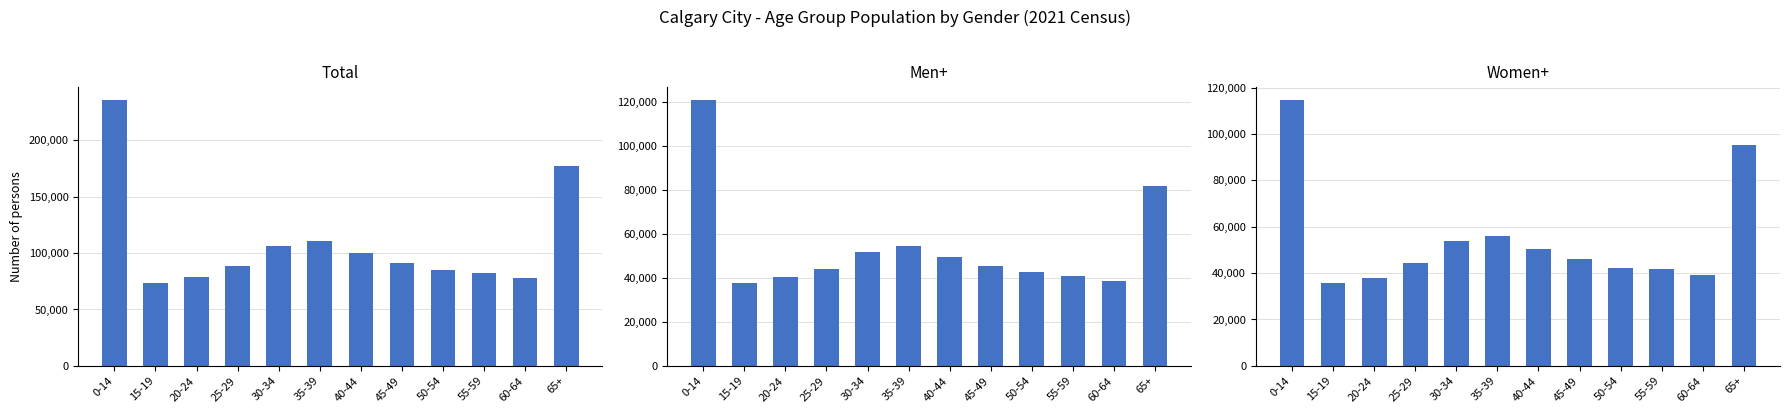

What is the label of the 5th bar from the left?

30-34